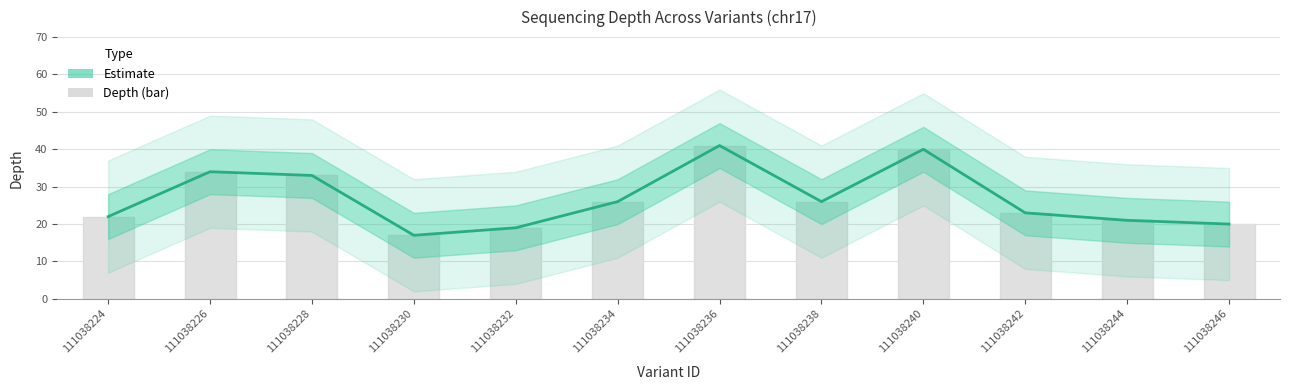

What is the greatest value displayed?

41